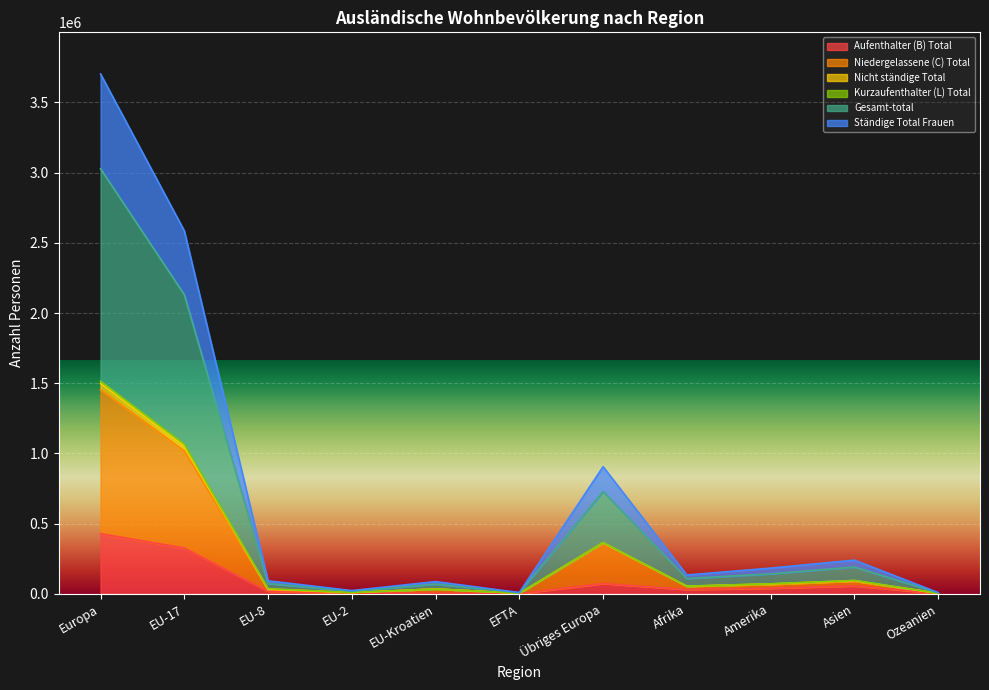

How many lines are shown in the chart?

6